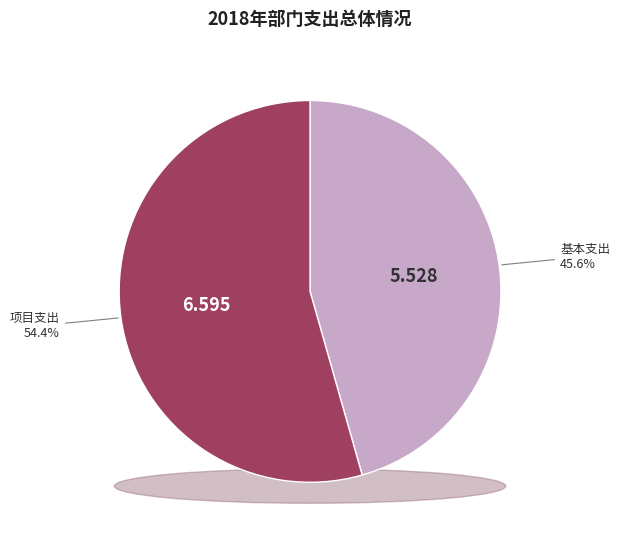

How many slices are in this pie chart?

2